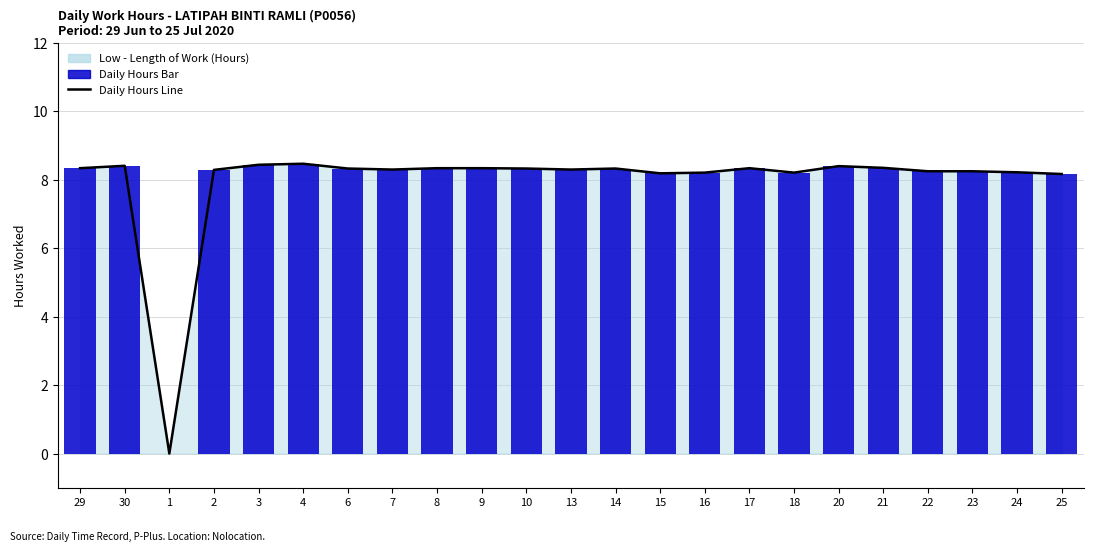

How many groups of bars are there?

23